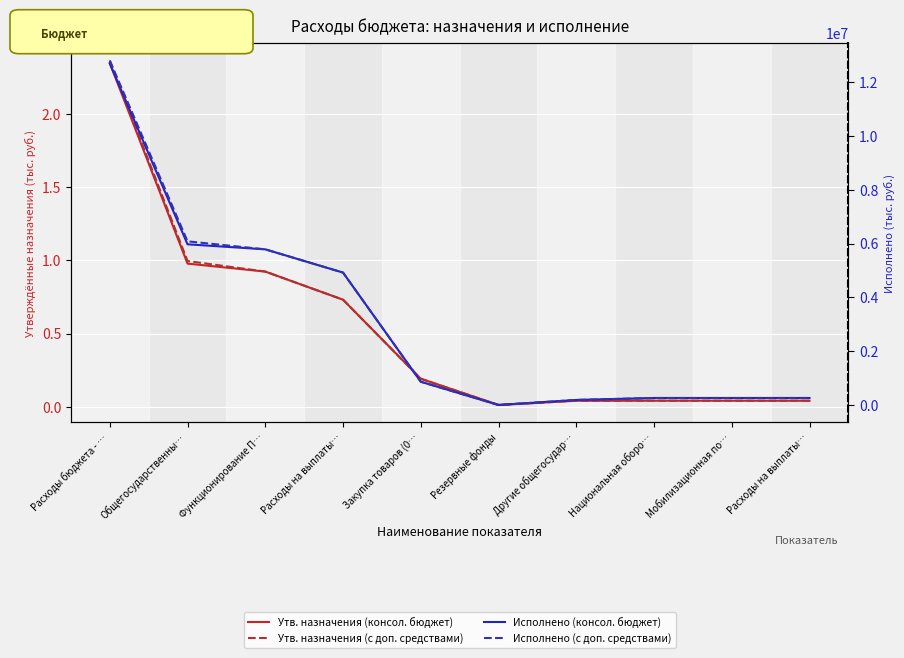

How many values in the Утв. назначения (с доп. средствами) series are below 1920200?

5